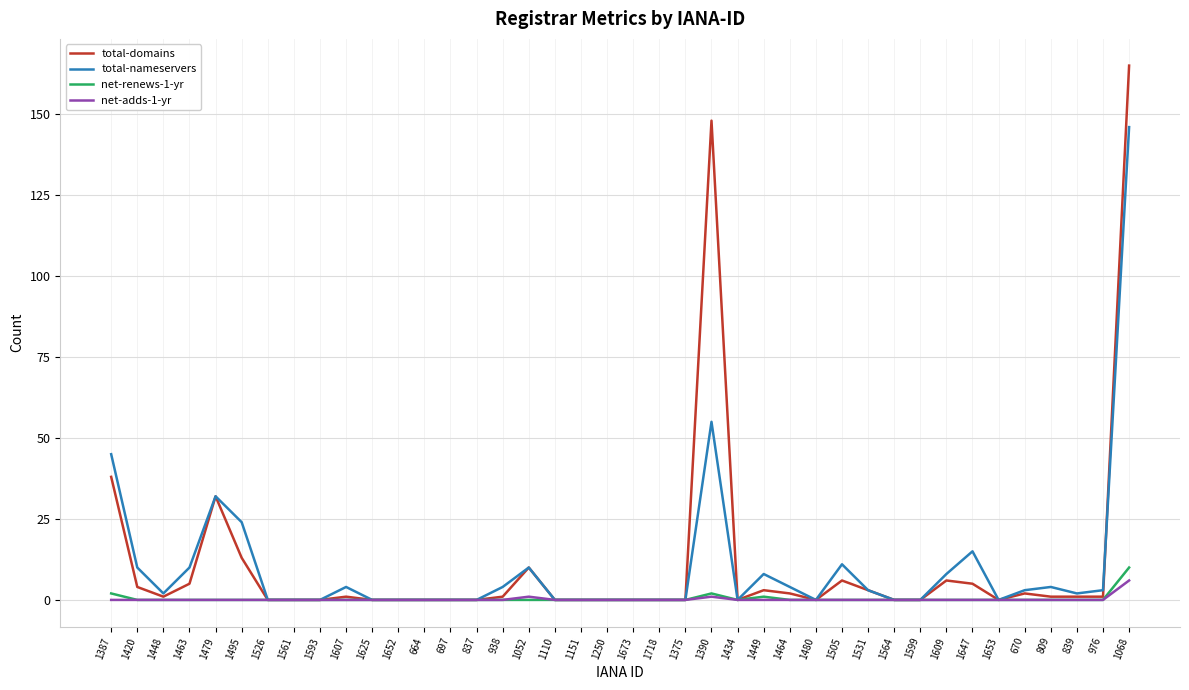

How many distinct data groups are displayed?

4